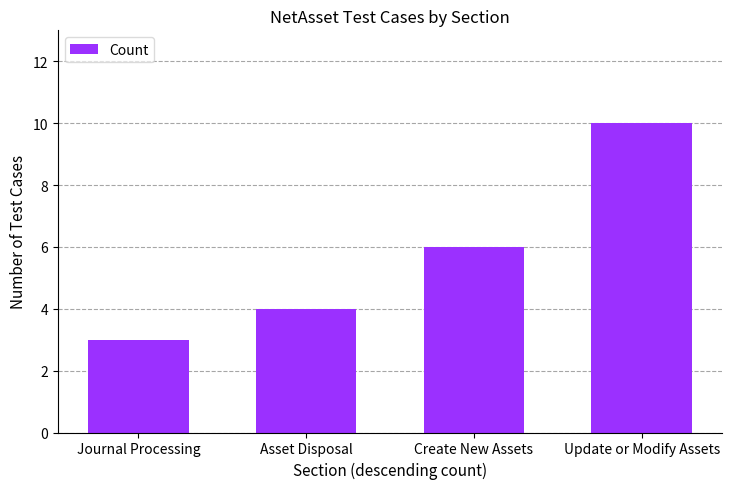

Rank the categories by value from highest to lowest.

Update or Modify Assets, Create New Assets, Asset Disposal, Journal Processing